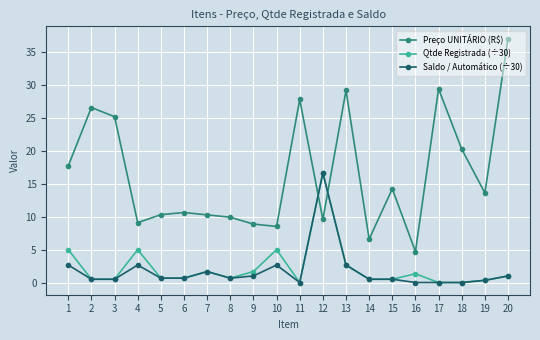

What is the value of the Preço UNITÁRIO (R$) point at the 14th from the left?

6.6